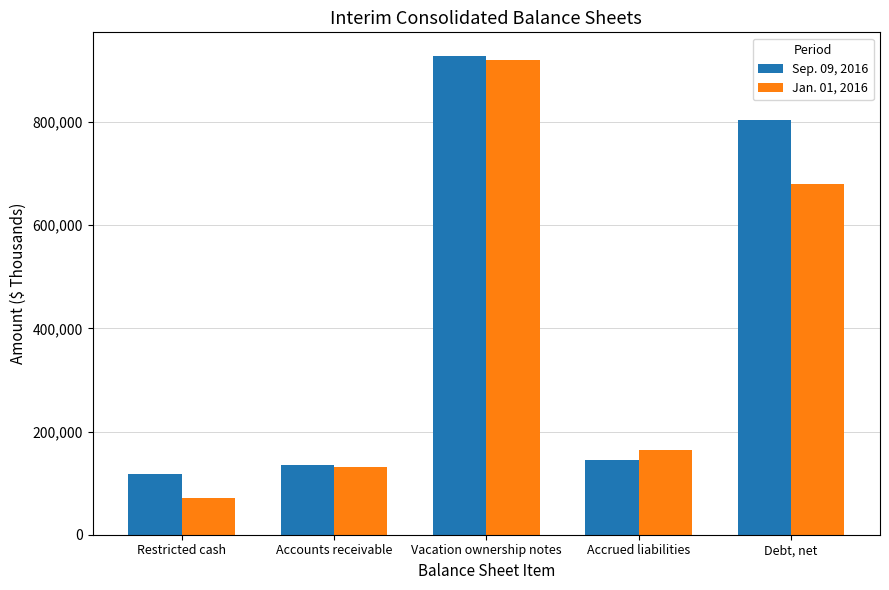

What is the difference between the maximum and minimum values in the Sep. 09, 2016 series?

809509